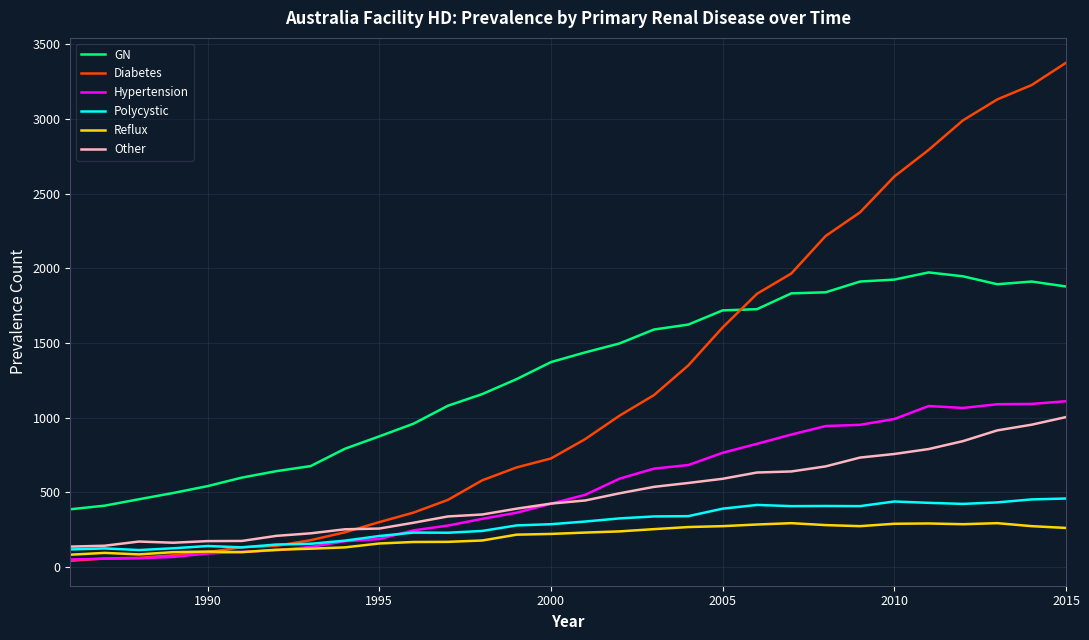

What is the average value of the Diabetes series?

1220